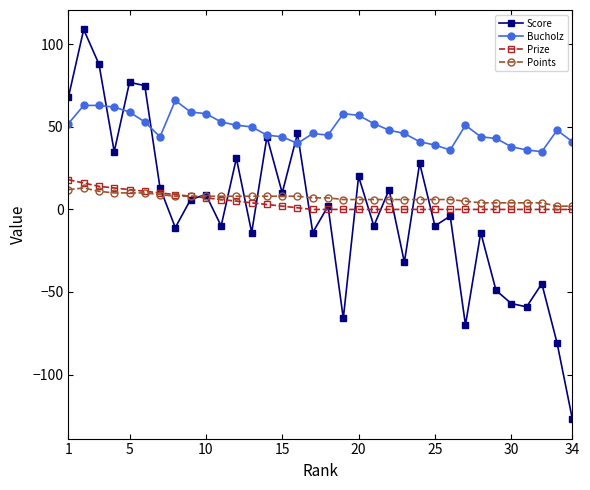

What is the highest value of the Score series?

109